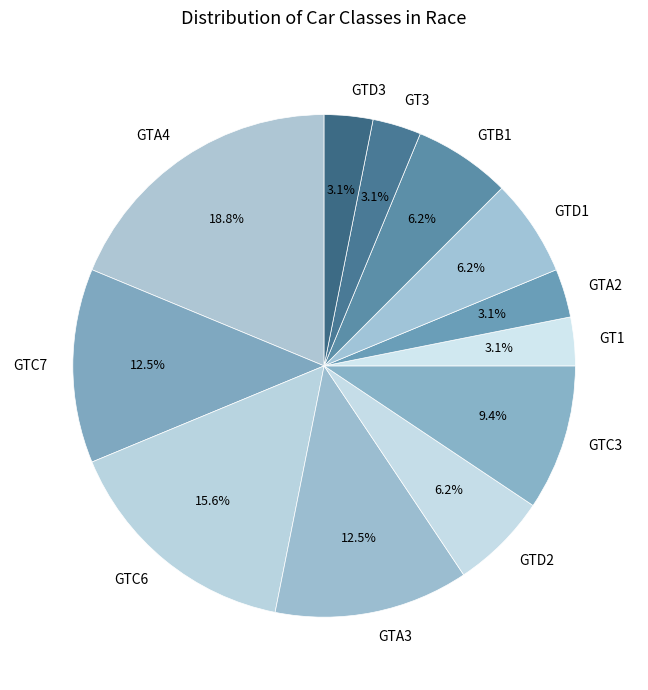

Combined, do GTB1 and GTD3 account for over 50%?

No